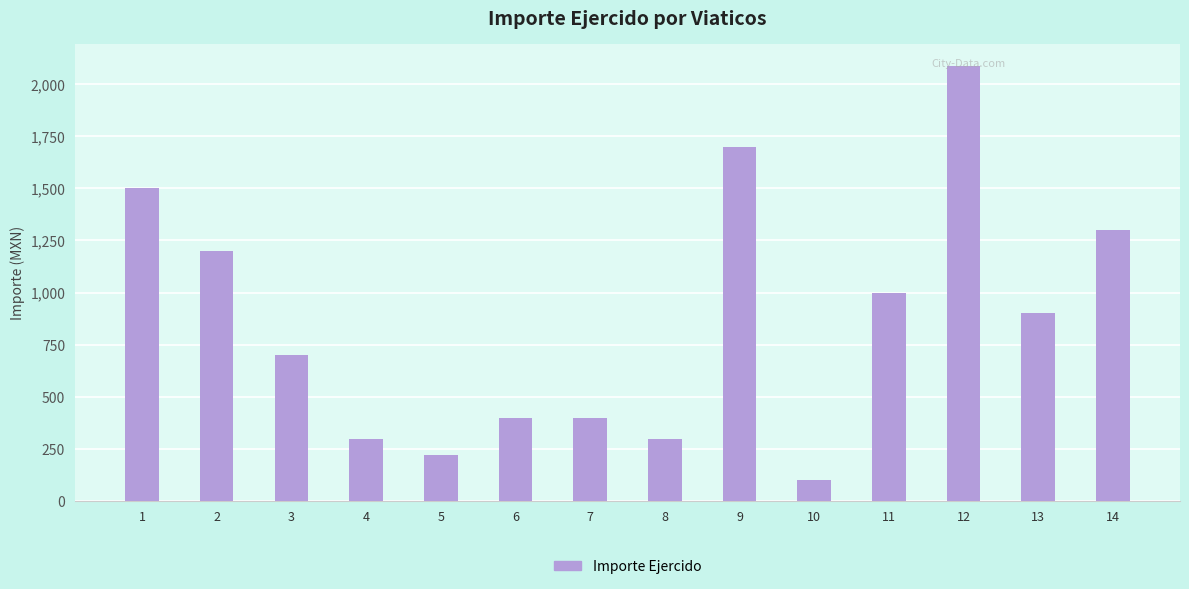

Reading left to right, what are all the values shown in this chart?

1500	1200	700	300	220	400	400	300	1700	100	1000	2088	900	1300